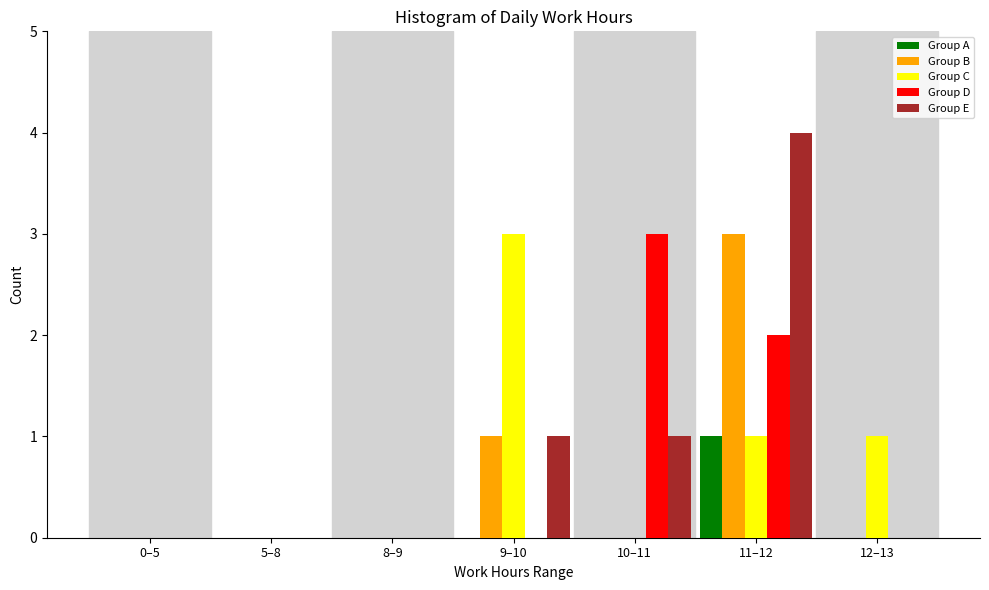

What is the sum of all Group D values?

5